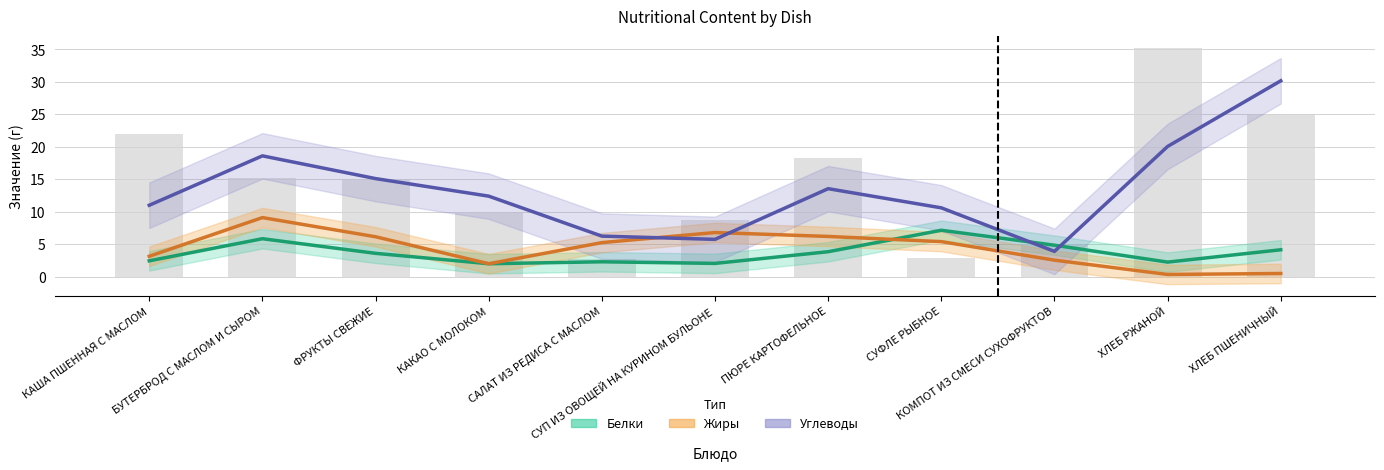

Reading left to right, list all the values displayed in this chart.

Белки: КАША ПШЕННАЯ С МАСЛОМ=2.5	БУТЕРБРОД С МАСЛОМ И СЫРОМ=5.8	ФРУКТЫ СВЕЖИЕ=3.6	КАКАО С МОЛОКОМ=2.0	САЛАТ ИЗ РЕДИСА С МАСЛОМ=2.3	СУП ИЗ ОВОЩЕЙ НА КУРИНОМ БУЛЬОНЕ=2.0	ПЮРЕ КАРТОФЕЛЬНОЕ=3.8	СУФЛЕ РЫБНОЕ=7.1	КОМПОТ ИЗ СМЕСИ СУХОФРУКТОВ=4.8	ХЛЕБ РЖАНОЙ=2.2	ХЛЕБ ПШЕНИЧНЫЙ=4.2
Жиры: КАША ПШЕННАЯ С МАСЛОМ=3.1	БУТЕРБРОД С МАСЛОМ И СЫРОМ=9.1	ФРУКТЫ СВЕЖИЕ=6.2	КАКАО С МОЛОКОМ=2.0	САЛАТ ИЗ РЕДИСА С МАСЛОМ=5.2	СУП ИЗ ОВОЩЕЙ НА КУРИНОМ БУЛЬОНЕ=6.8	ПЮРЕ КАРТОФЕЛЬНОЕ=6.2	СУФЛЕ РЫБНОЕ=5.4	КОМПОТ ИЗ СМЕСИ СУХОФРУКТОВ=2.5	ХЛЕБ РЖАНОЙ=0.3	ХЛЕБ ПШЕНИЧНЫЙ=0.5
Углеводы: КАША ПШЕННАЯ С МАСЛОМ=11.0	БУТЕРБРОД С МАСЛОМ И СЫРОМ=18.6	ФРУКТЫ СВЕЖИЕ=15.1	КАКАО С МОЛОКОМ=12.4	САЛАТ ИЗ РЕДИСА С МАСЛОМ=6.2	СУП ИЗ ОВОЩЕЙ НА КУРИНОМ БУЛЬОНЕ=5.8	ПЮРЕ КАРТОФЕЛЬНОЕ=13.6	СУФЛЕ РЫБНОЕ=10.6	КОМПОТ ИЗ СМЕСИ СУХОФРУКТОВ=3.9	ХЛЕБ РЖАНОЙ=20.1	ХЛЕБ ПШЕНИЧНЫЙ=30.2